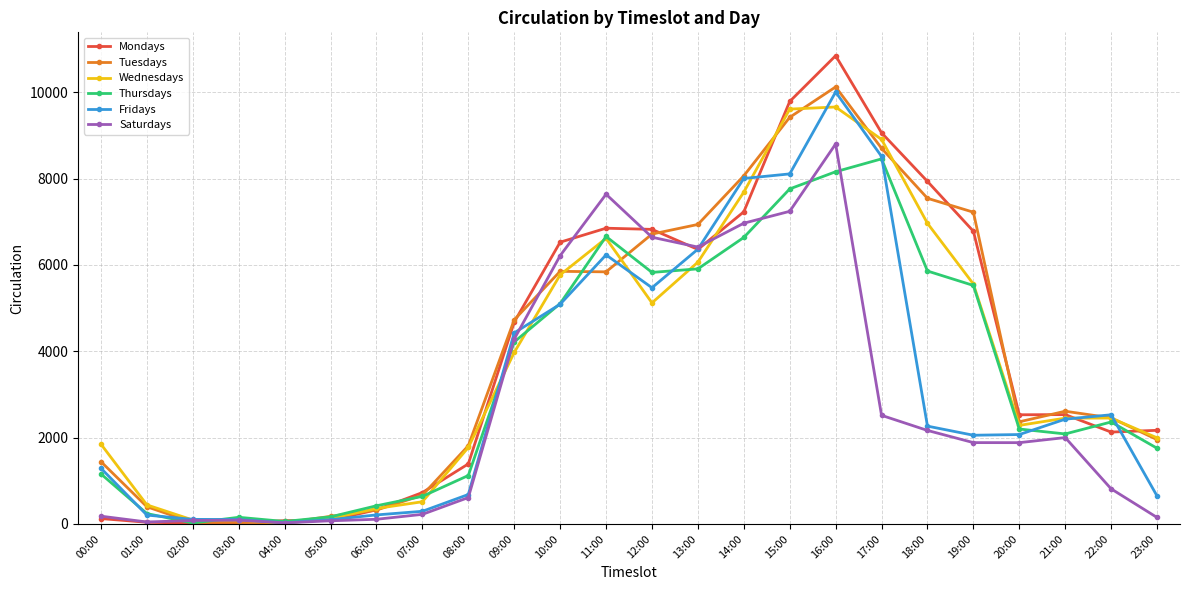

What is the sum of all Wednesdays values?

90366